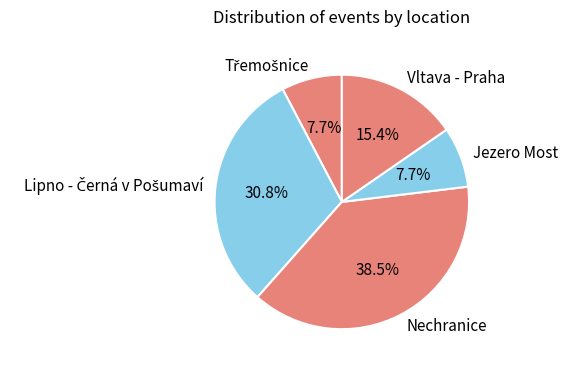

Which category has the biggest portion of the pie?

Nechranice